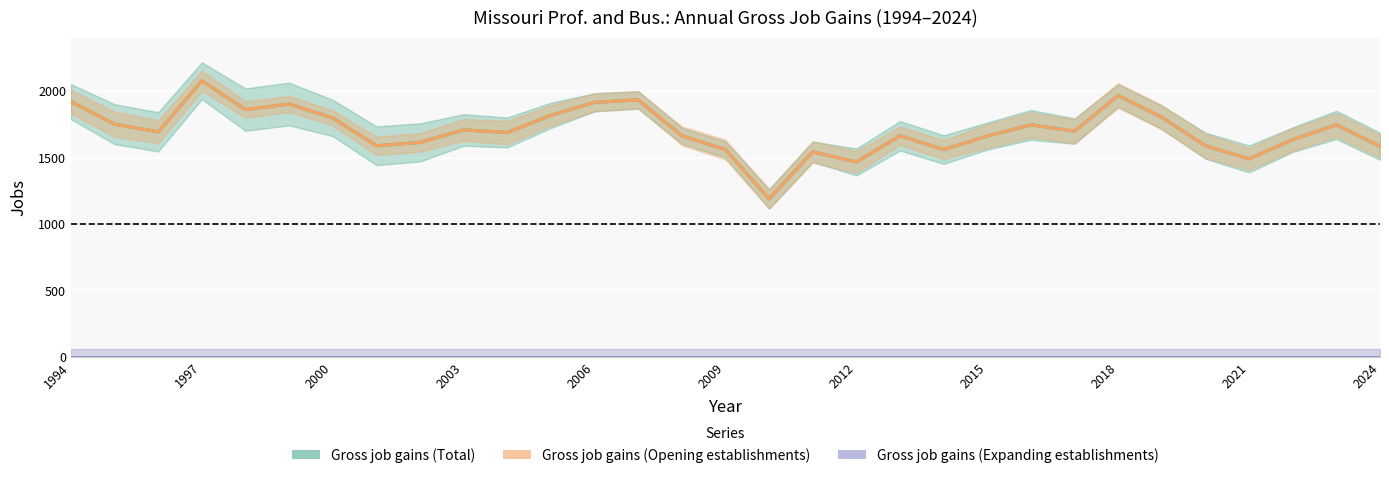

Where does the Gross job gains (Total) series first go above 1694?

1994